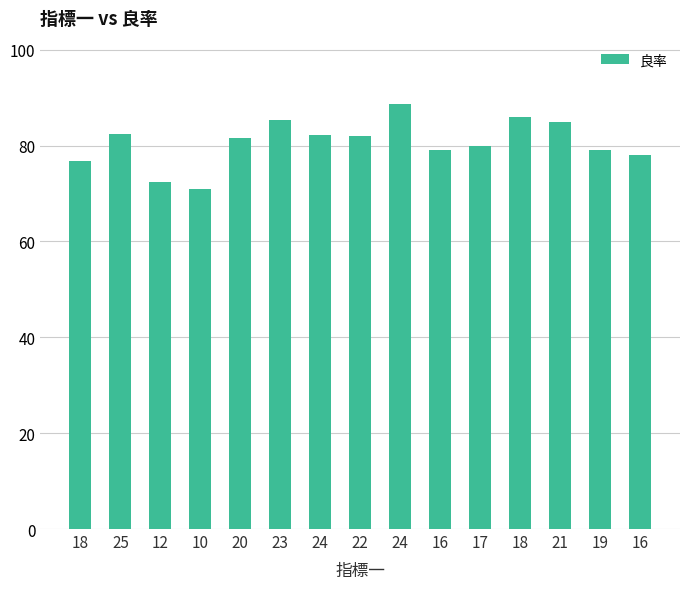

List the labels in order of value, smallest first.

10, 12, 18, 16, 16, 19, 17, 20, 22, 24, 25, 21, 23, 18, 24